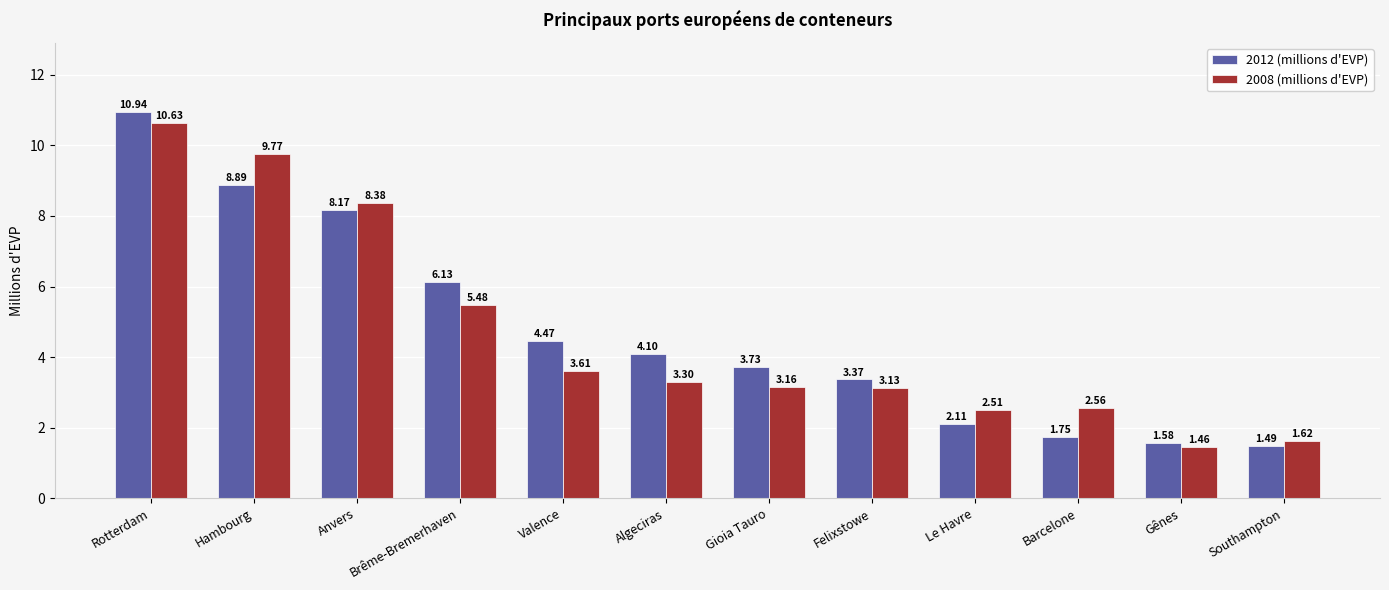

The 2008 (millions d'EVP) series shows 13.7 at Anvers. True or false?

False